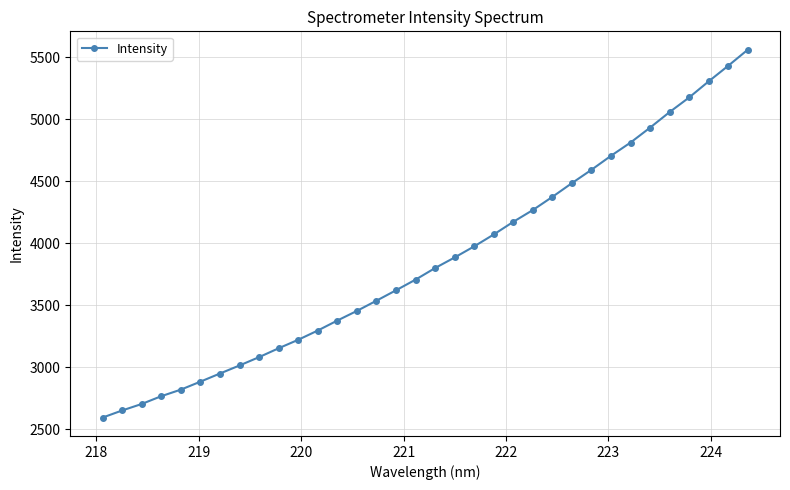

What is the sum of all values?

131455.1